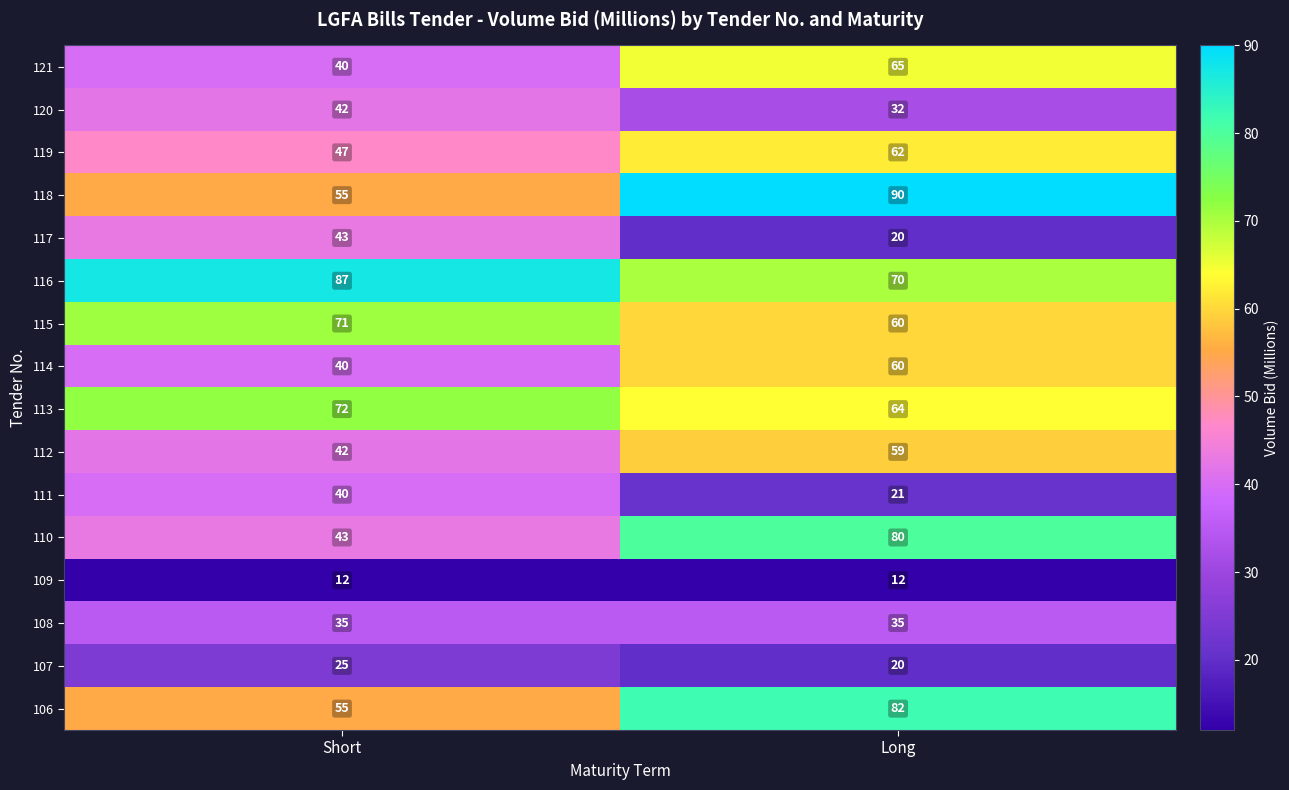

At which category is the sum across all series the highest?

Long